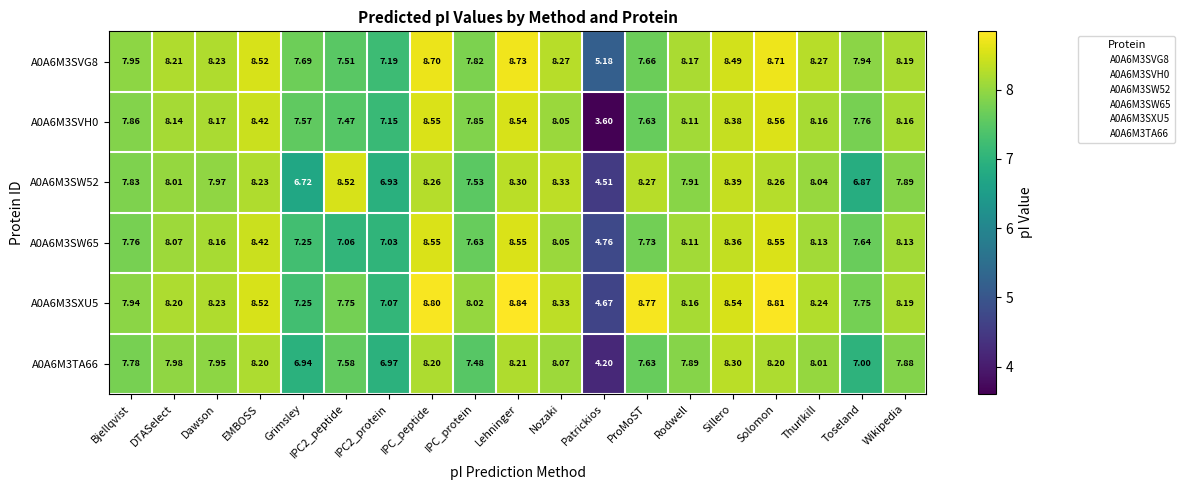

Is the value of A0A6M3SW52 at Bjellqvist greater than the value of A0A6M3TA66 at Lehninger?

No